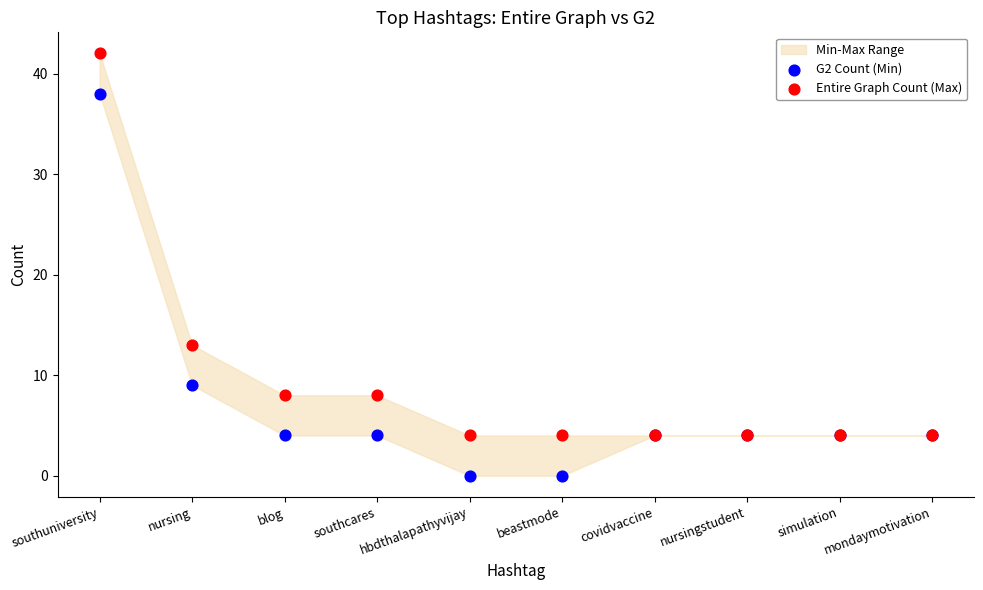

Which series contains the lowest Y value?

G2 Count (Min)